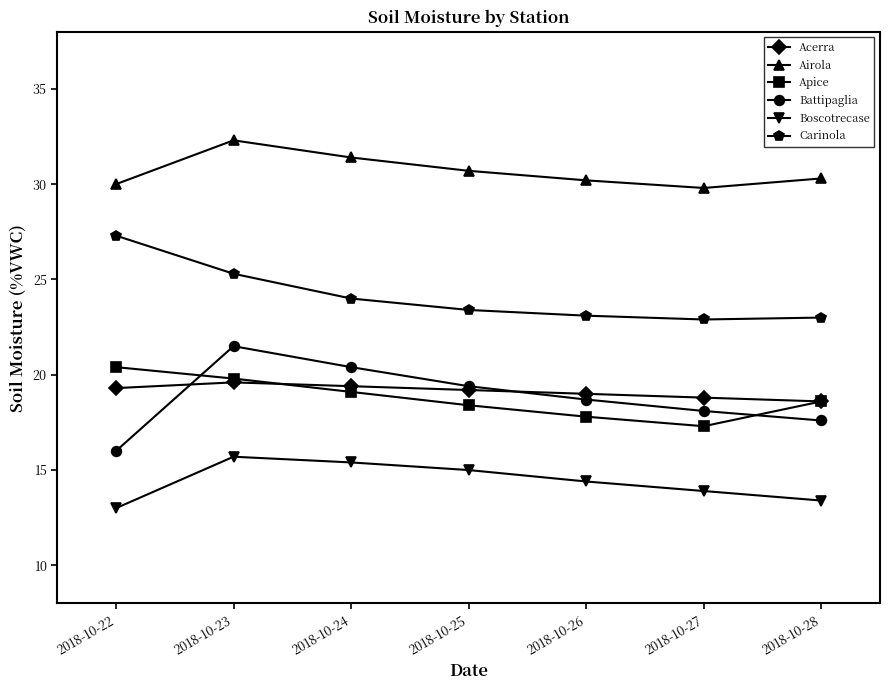

What is the difference between the Battipaglia values at 2018-10-23 and 2018-10-28?

3.9